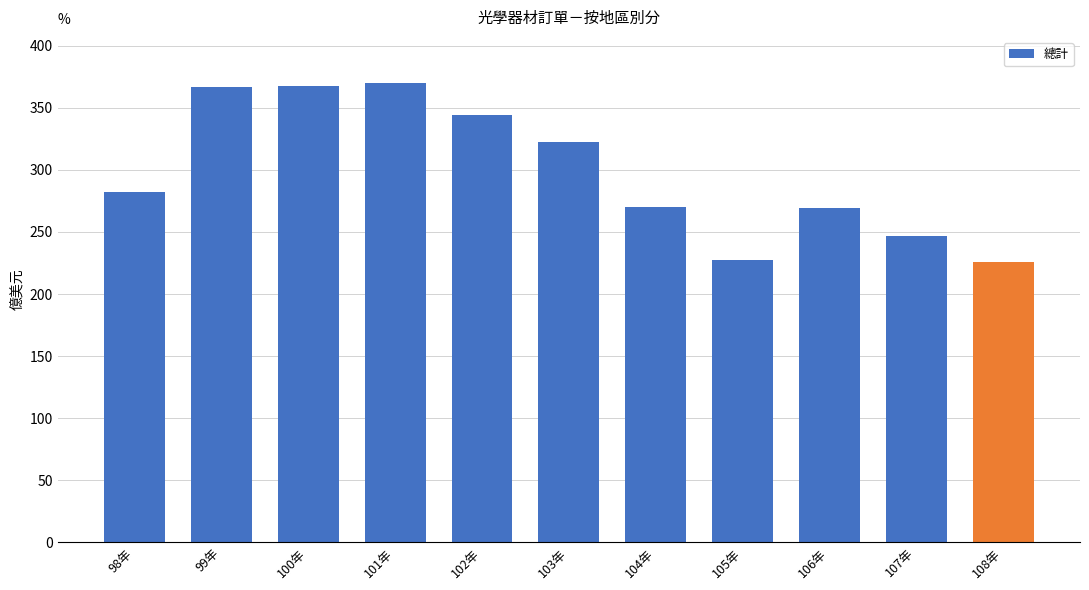

What is the average value?

299.3